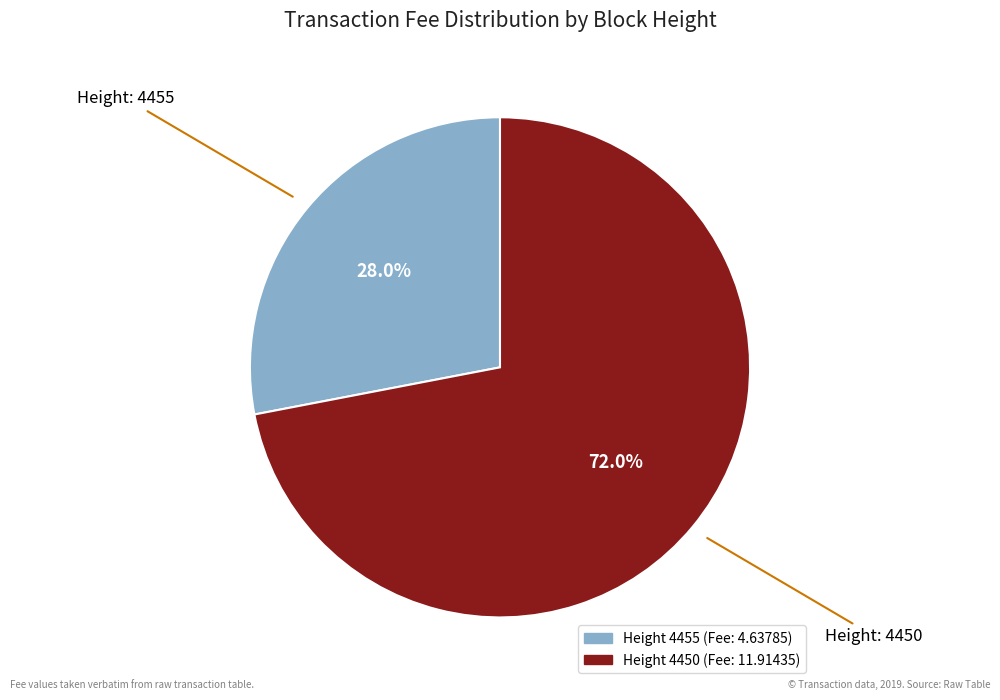

Does any single category account for the majority?

Yes